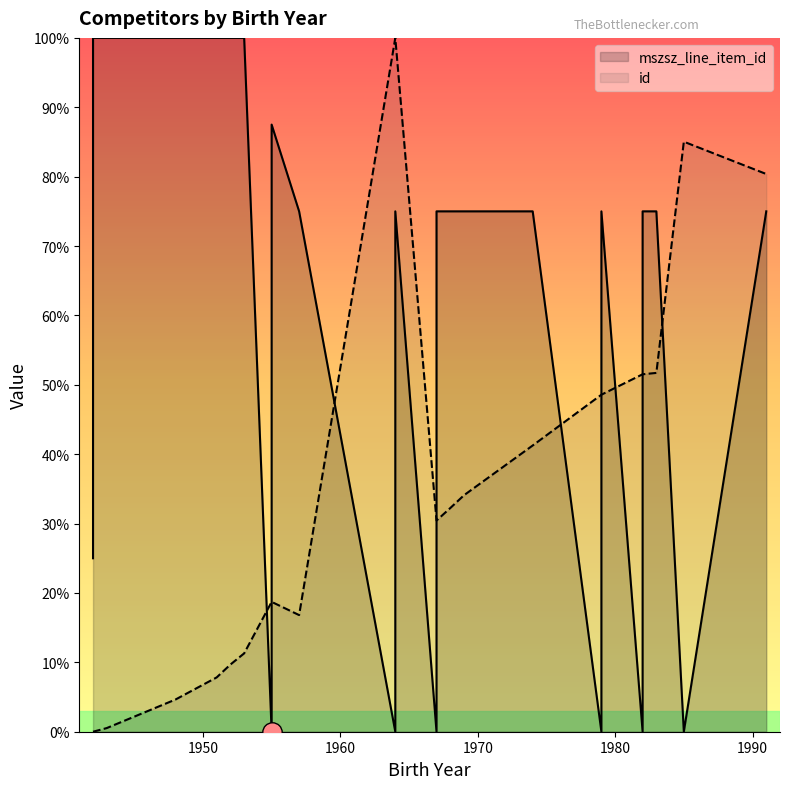

Rank the series by their average value, from lowest to highest.

id, mszsz_line_item_id